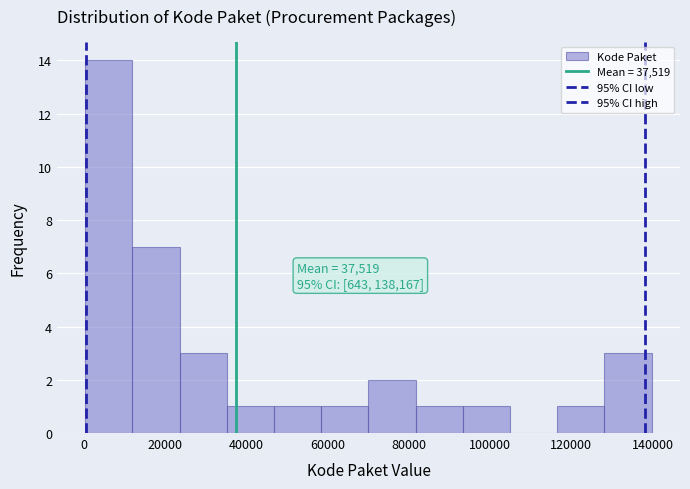

Over which range of the x-axis is the bar tallest?

0 to 12000